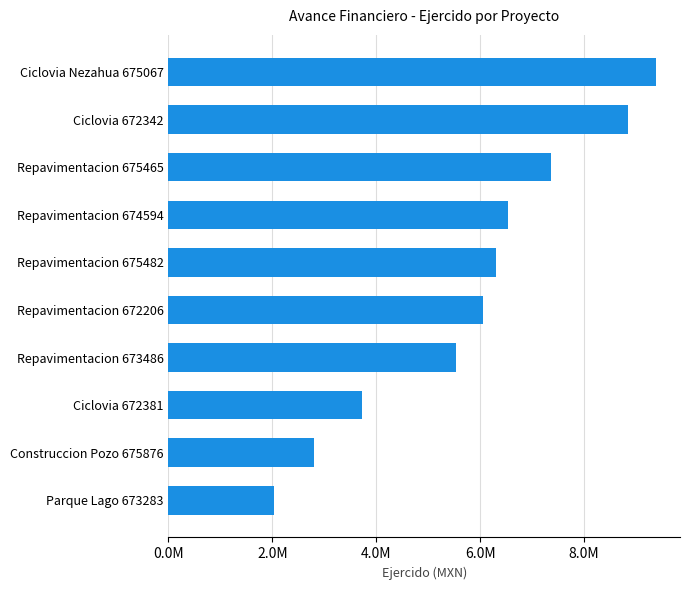

Does the chart contain any negative values?

No